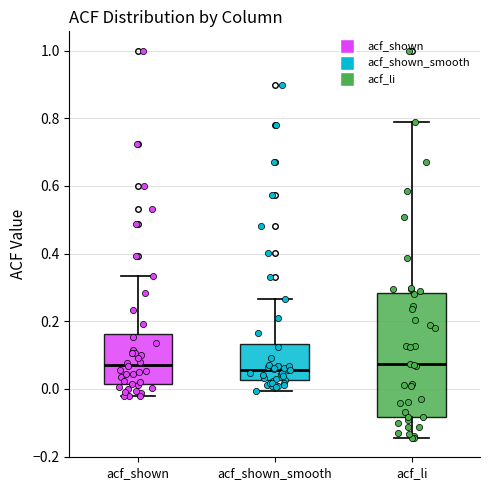

Reading left to right, transcribe this box plot: for each box, give where its median line is, the range the box spans, and where its two whiskers end, as read against the y-axis. The values are not printed on the chart, so give them approximately, as read against the axis.

acf_shown: median 0.08, box 0.02 to 0.16, whiskers -0.02 to 0.34
acf_shown_smooth: median 0.06, box 0.02 to 0.14, whiskers 0.00 to 0.26
acf_li: median 0.08, box -0.08 to 0.28, whiskers -0.14 to 0.80